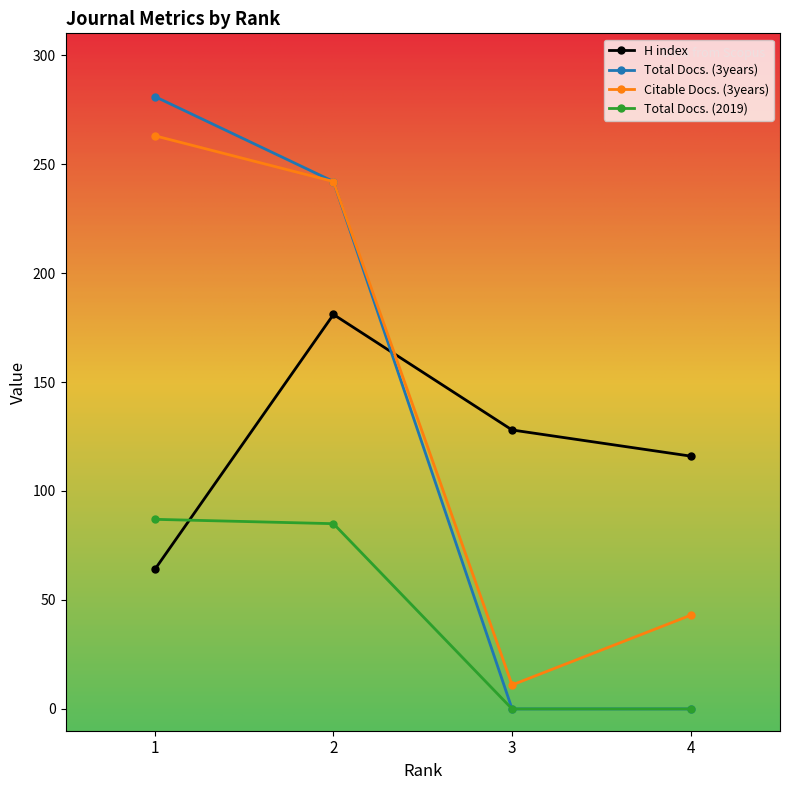

True or false: H index and Total Docs. (3years) cross at least once.

True